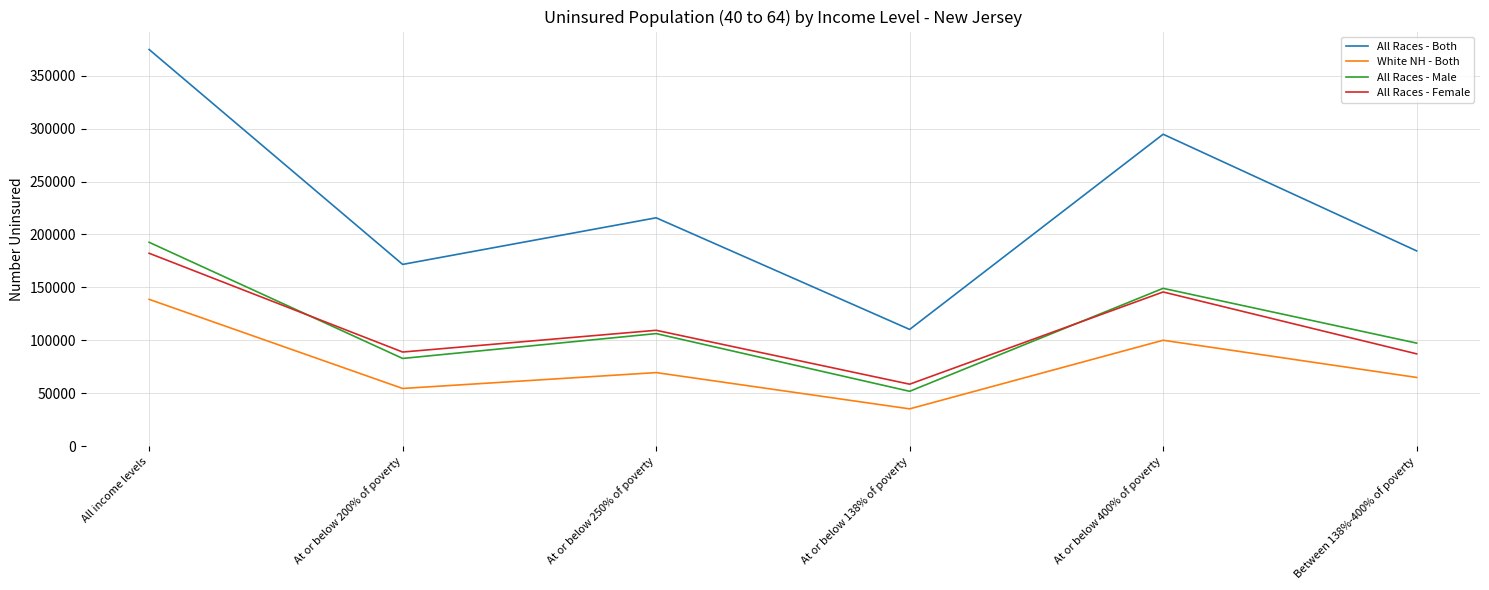

Where is White NH - Both nearest to the value 86901?

At or below 400% of poverty